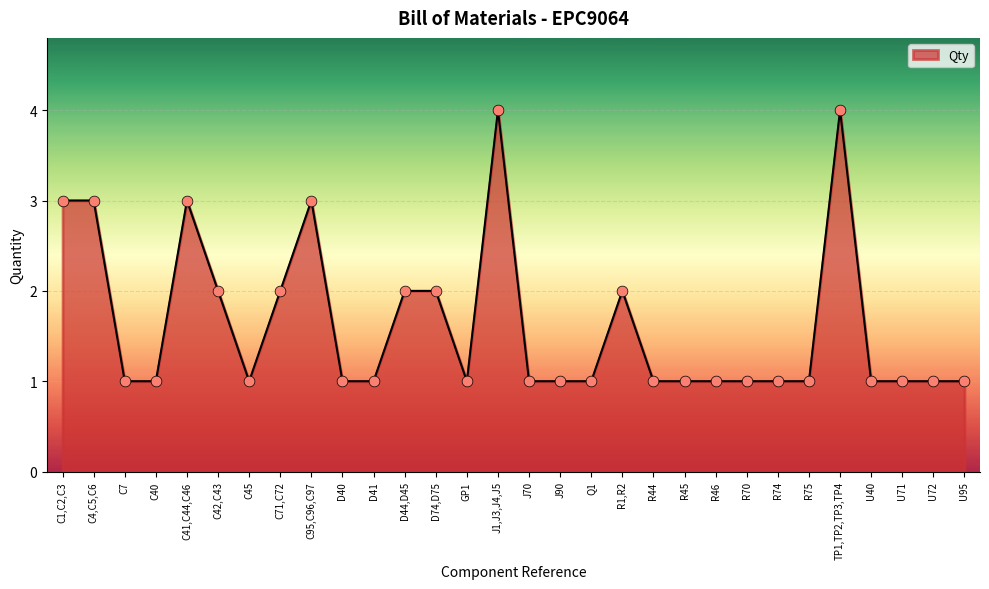

What is the ratio of the value at R70 to the value at C4,C5,C6?

0.3